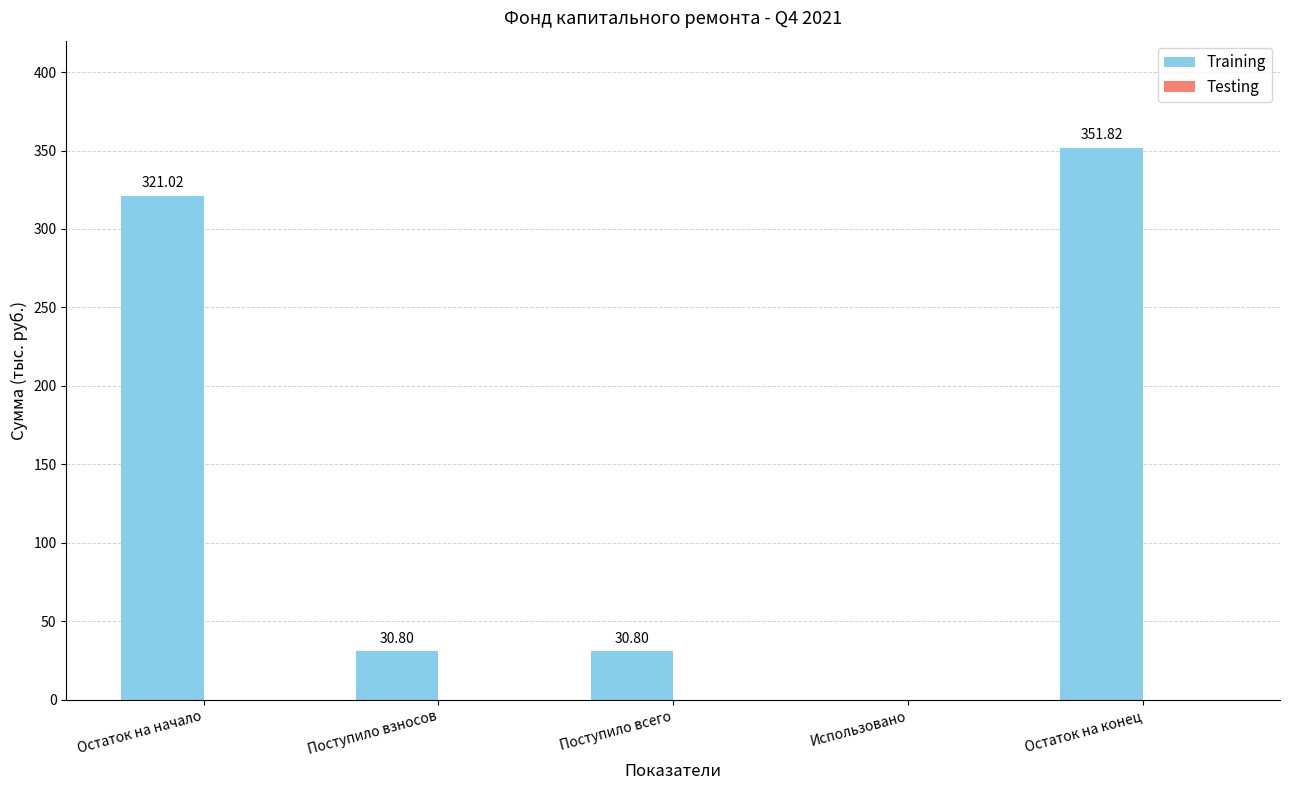

At which label does the data first exceed 30?

Остаток на начало